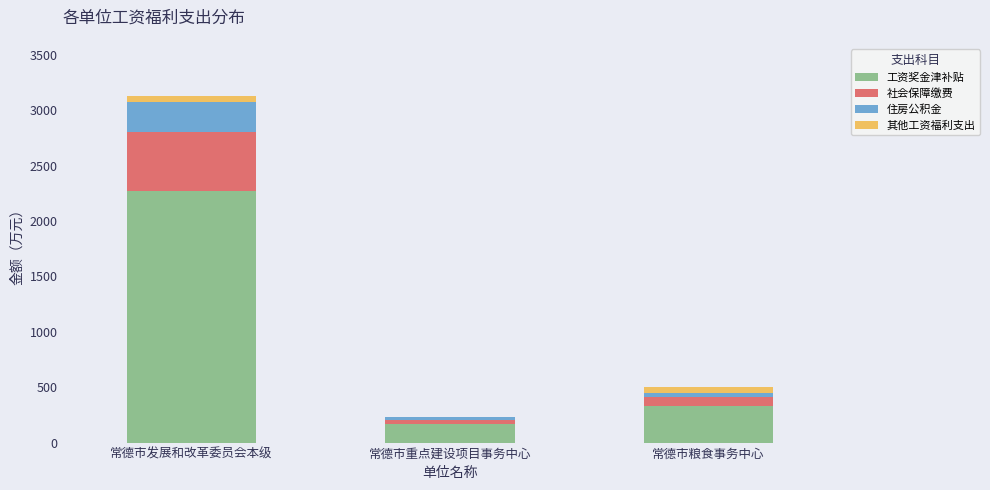

At which label does 工资奖金津补贴 reach its peak?

常德市发展和改革委员会本级